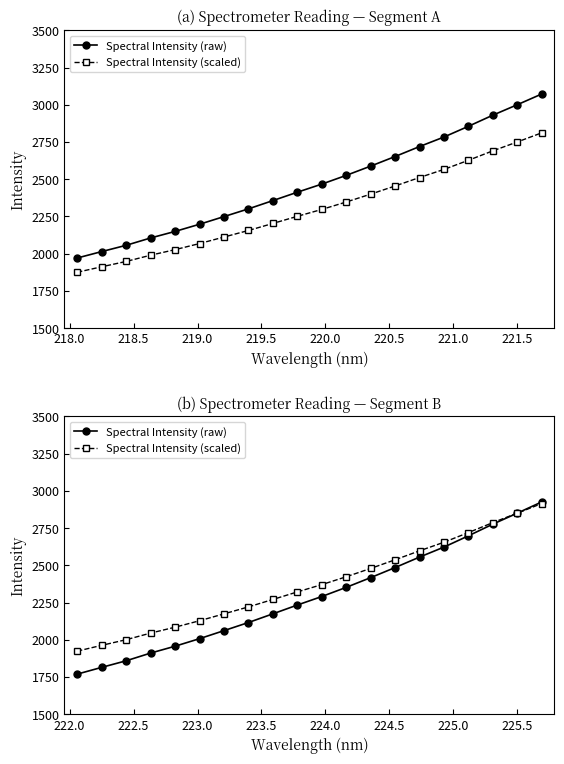

Which series changed the most between 218.5 and 220.5?

Spectral Intensity (raw)